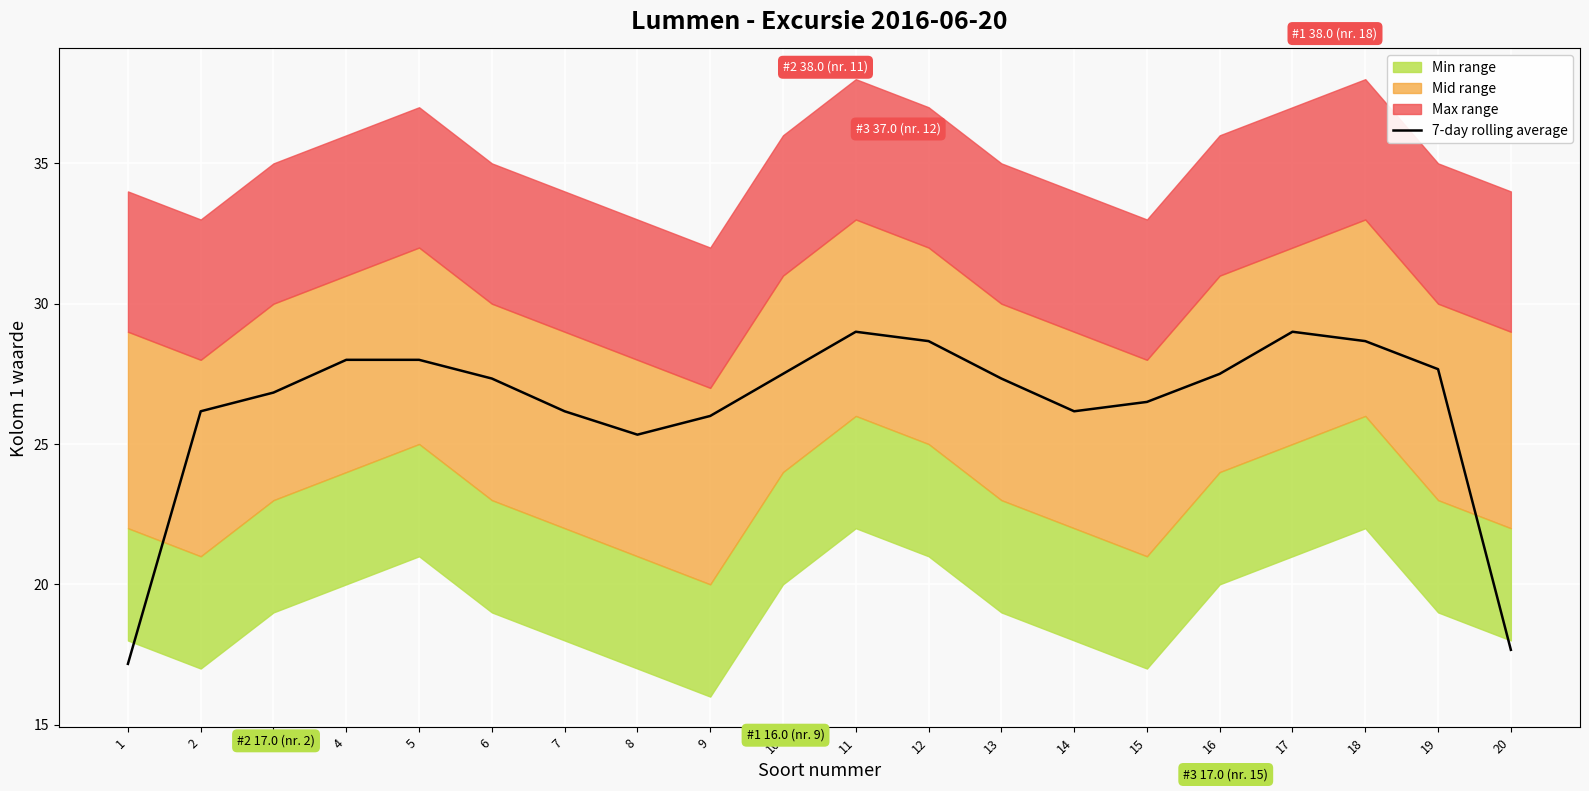

The 7-day rolling average series shows 28.0 at 20. True or false?

False